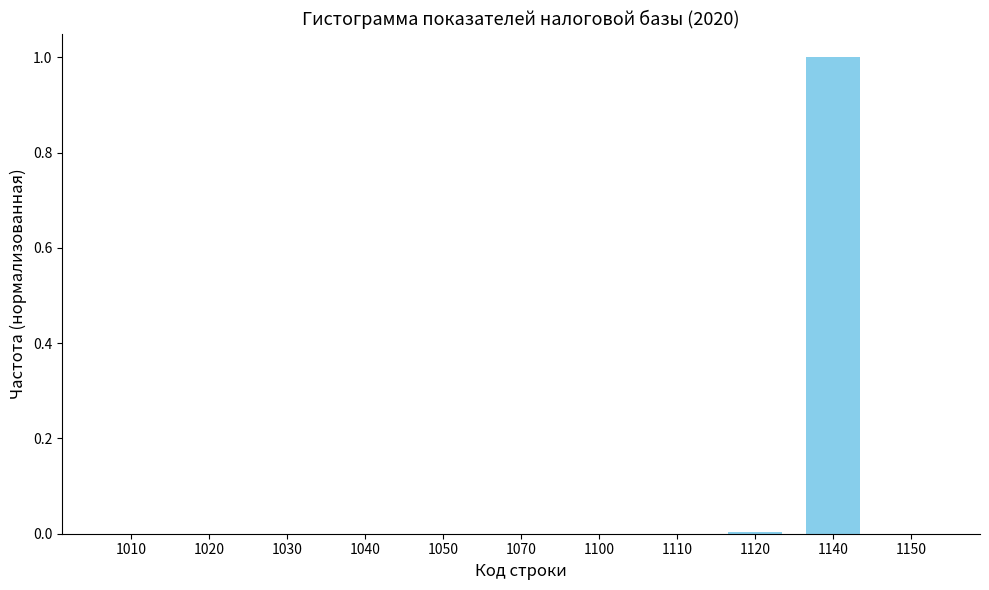

What is the sum of all values?

1.0